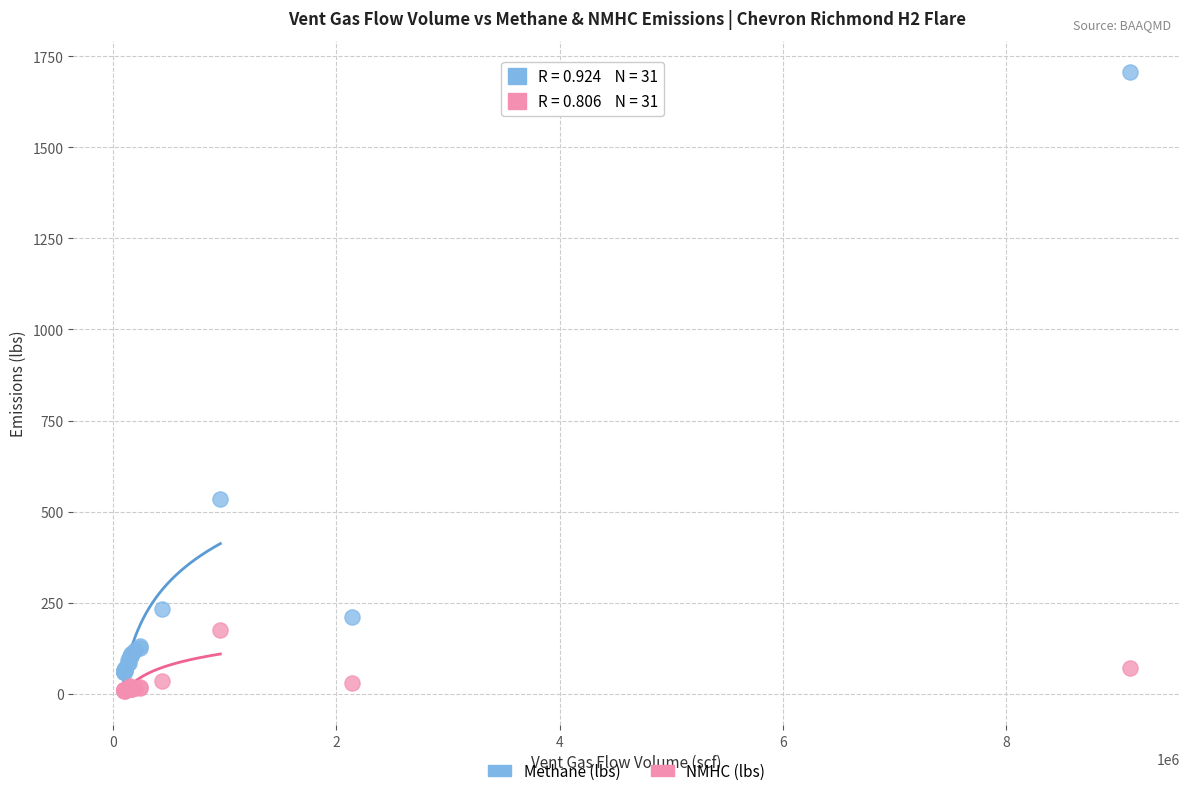

Across all series, what Y value is closest to 857?

535.5